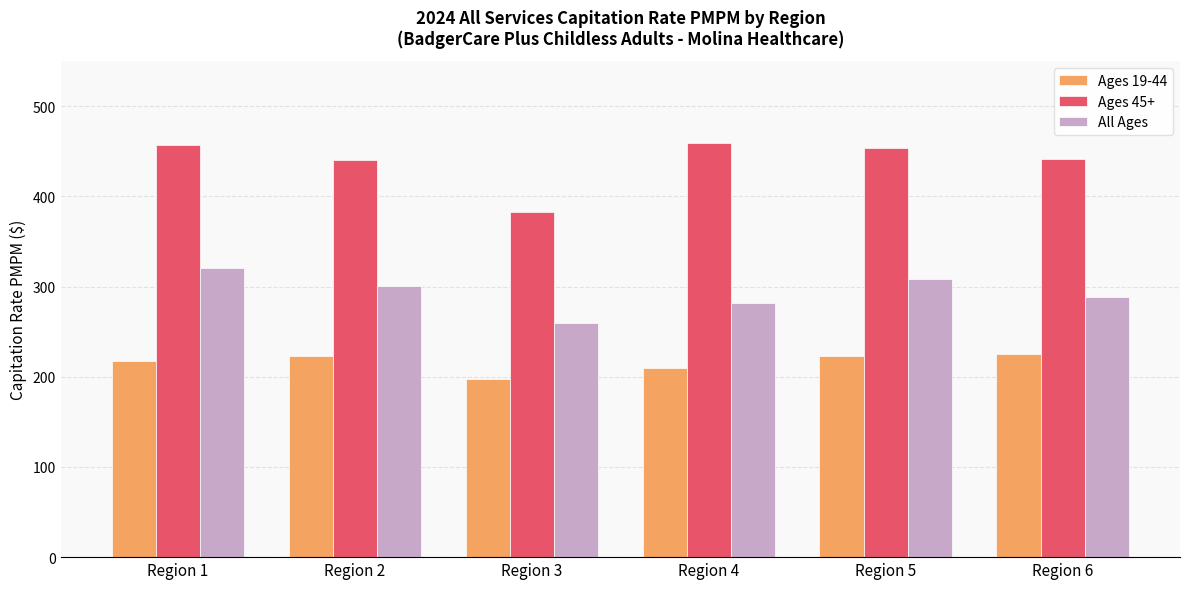

How many data points does each series have?

6